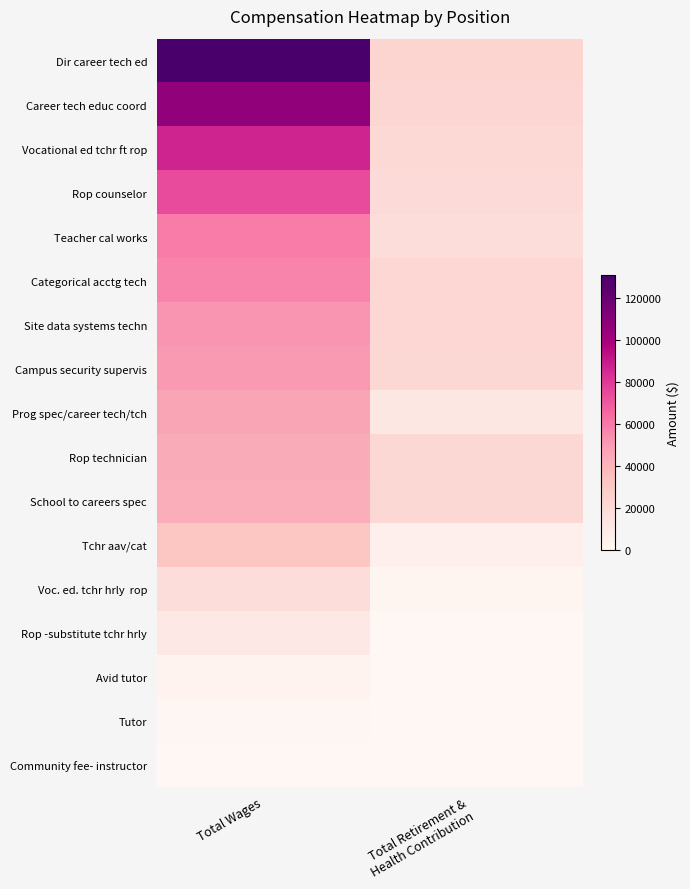

At Total Wages, list the series in order from largest to smallest.

Dir career tech ed, Career tech educ coord, Vocational ed tchr ft rop, Rop counselor, Teacher cal works, Categorical acctg tech, Site data systems techn, Campus security supervis, Prog spec/career tech/tch, Rop technician, School to careers spec, Tchr aav/cat, Voc. ed. tchr hrly rop, Rop -substitute tchr hrly, Avid tutor, Tutor, Community fee- instructor